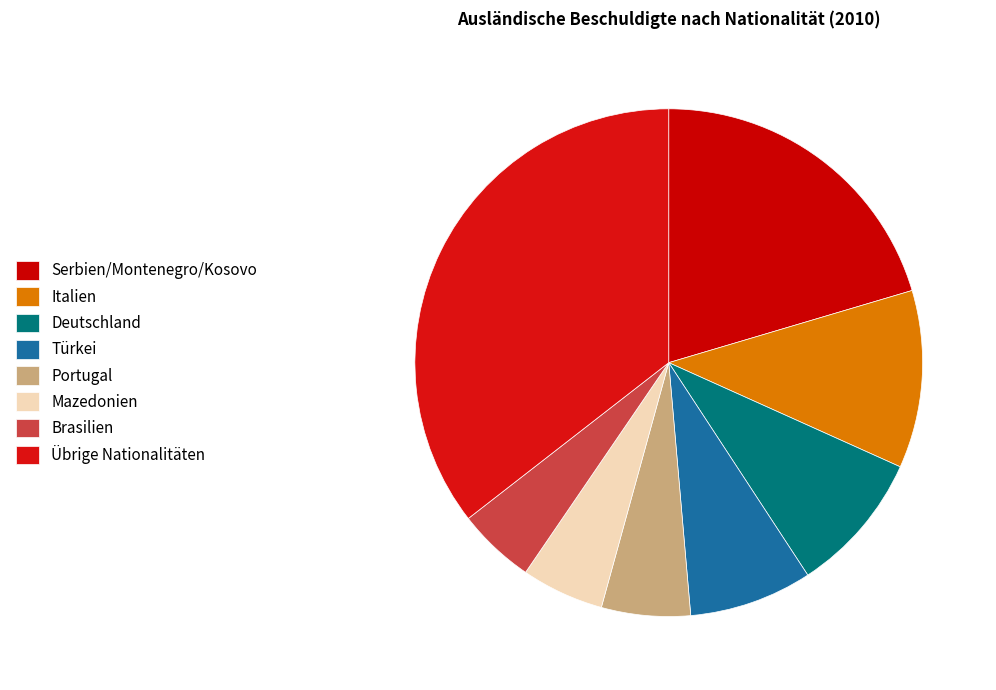

Is there any slice that represents more than half of the pie?

No